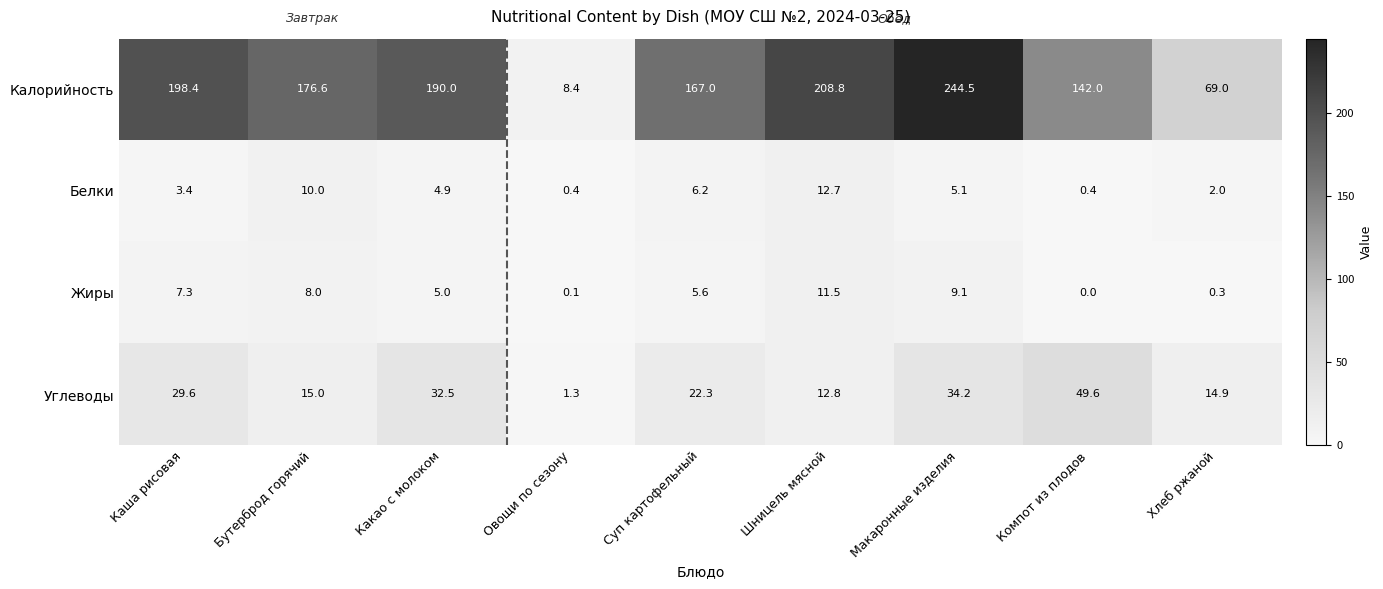

What is the sum of the Жиры values at Суп картофельный and Бутерброд горячий?

13.6